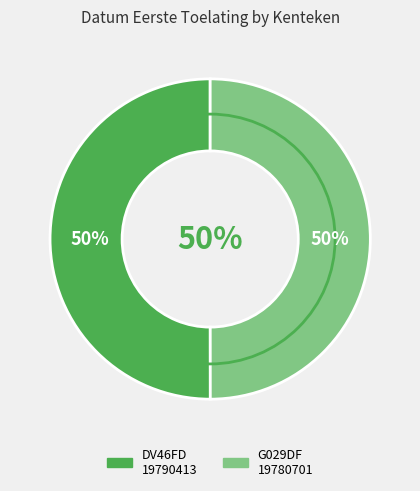

To the nearest percent, what portion does DV46FD represent?

50%